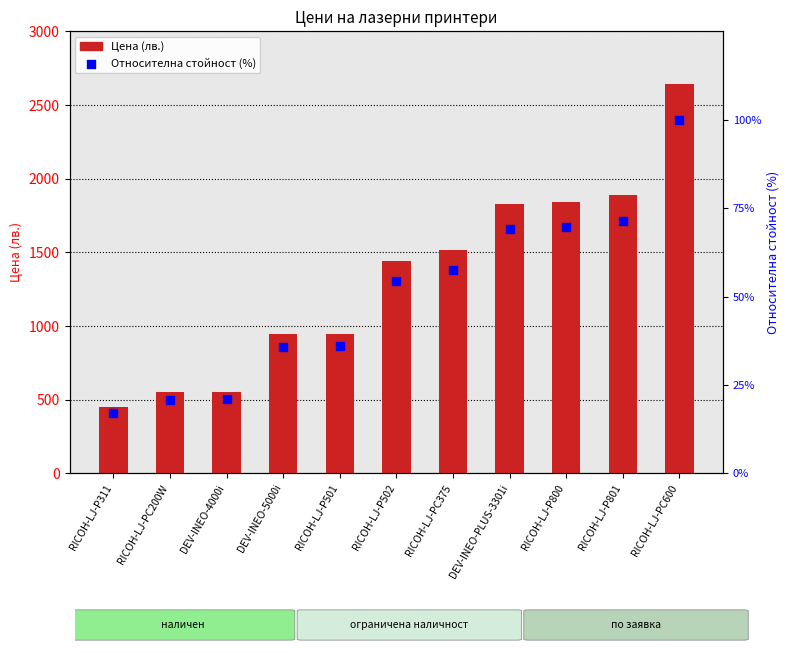

Which series has the largest Y range (max minus min)?

Цена